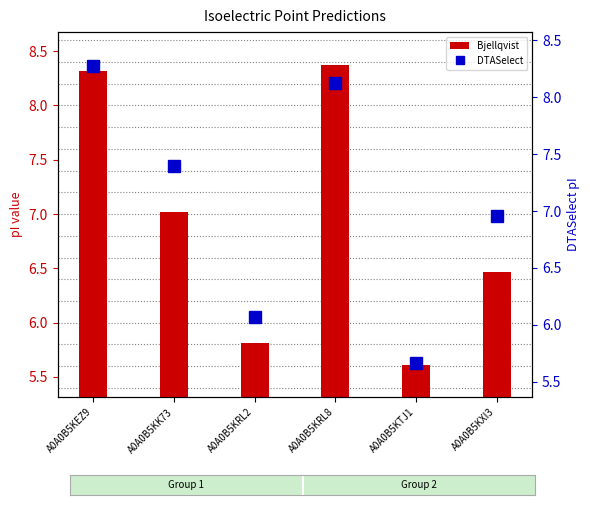

What position from the left is A0A0B5KXI3?

6